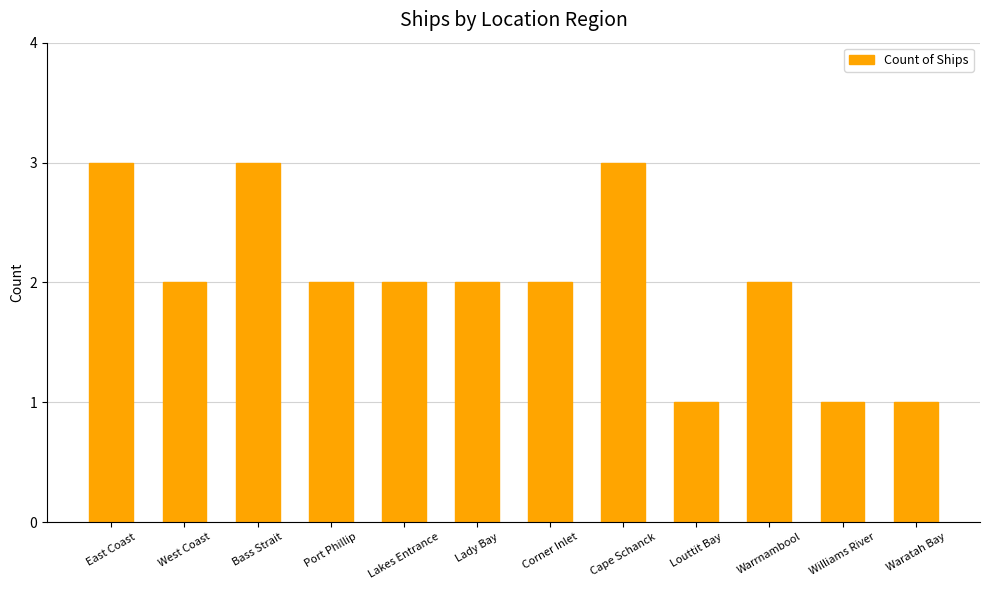

What is the smallest value displayed?

1